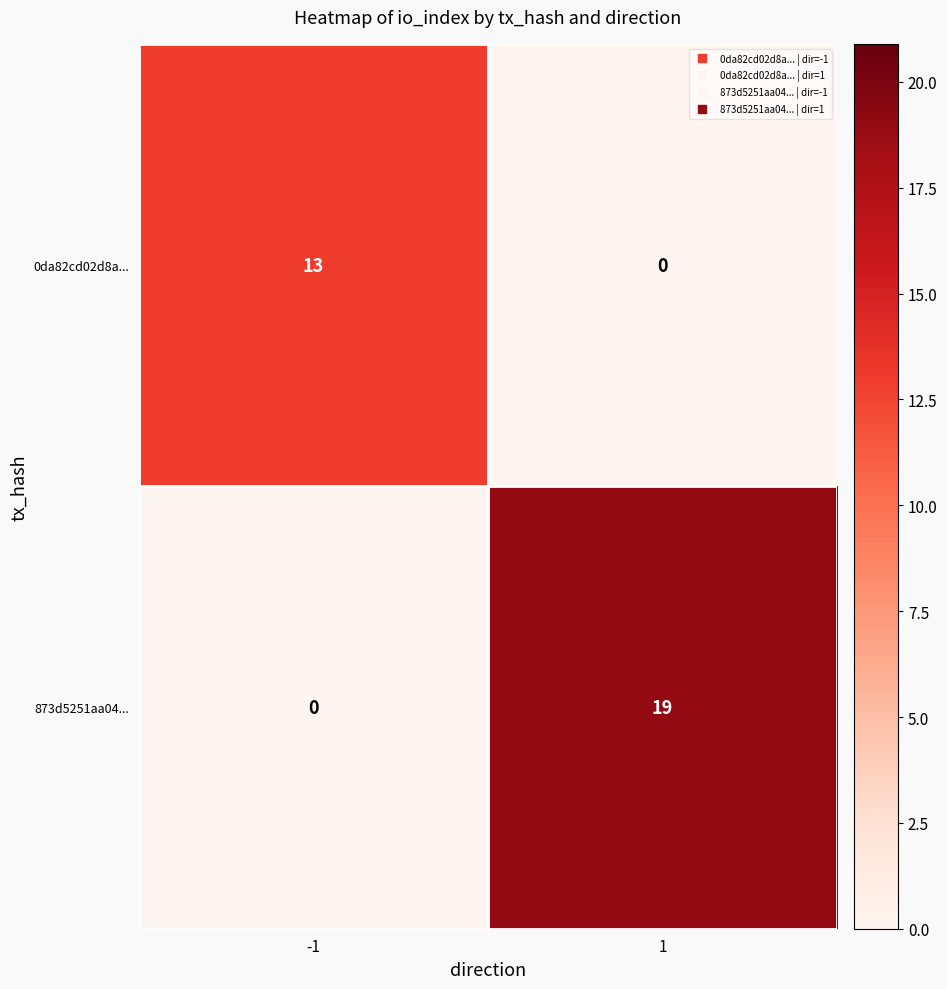

Reading left to right, list all the values displayed in this chart.

0da82cd02d8a...: 13	0
873d5251aa04...: 0	19